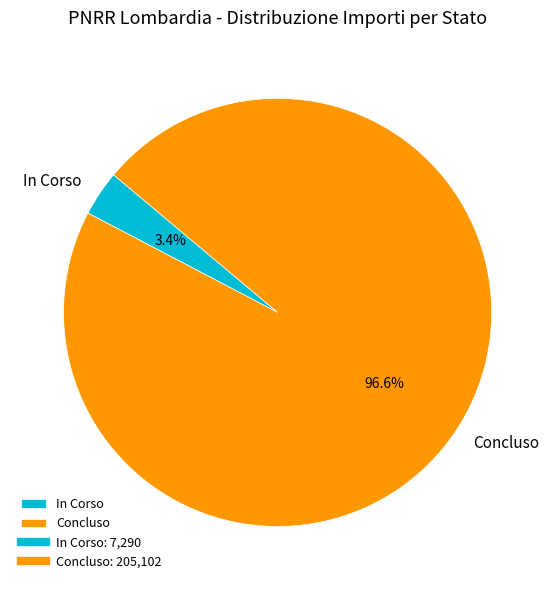

To the nearest percent, what portion does Concluso represent?

97%